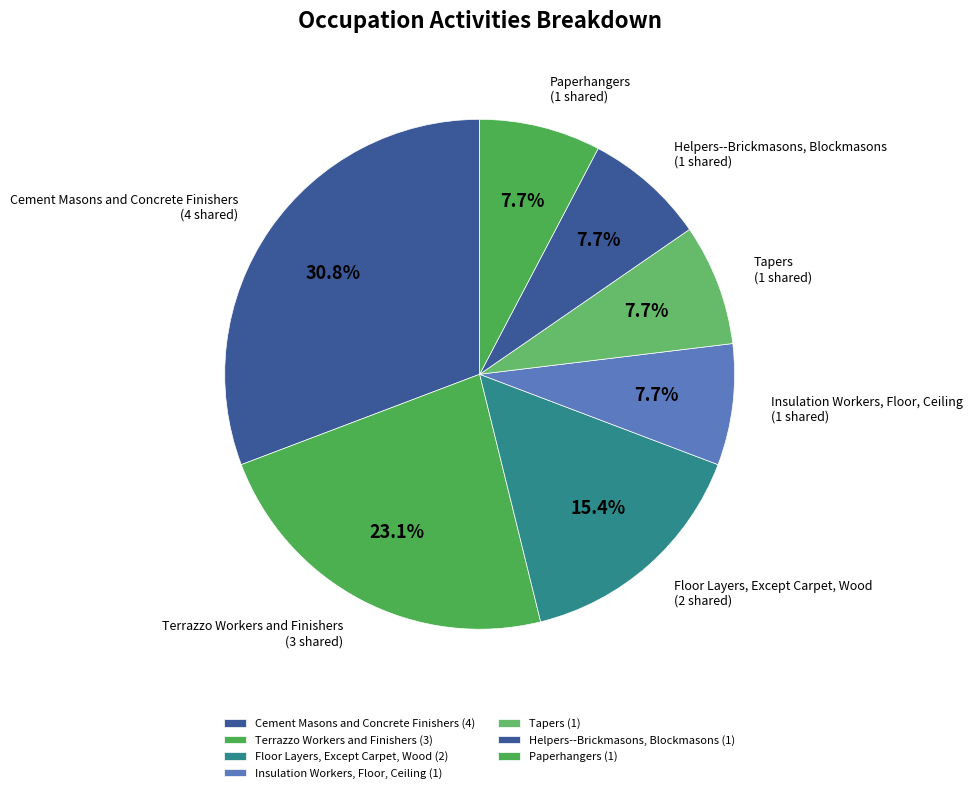

How many segments does this pie chart have?

7